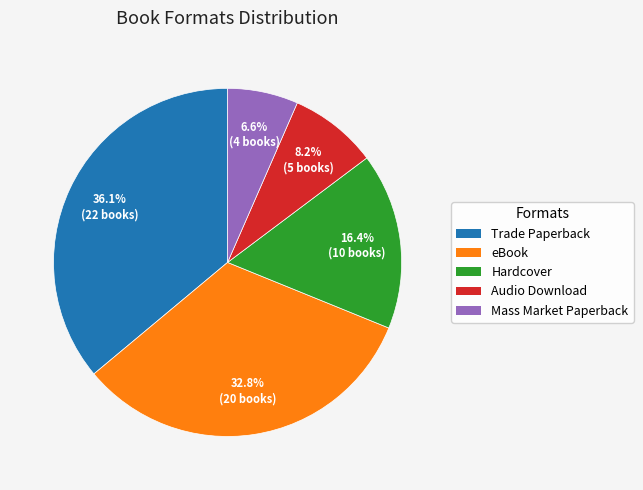

How many slices are in this pie chart?

5